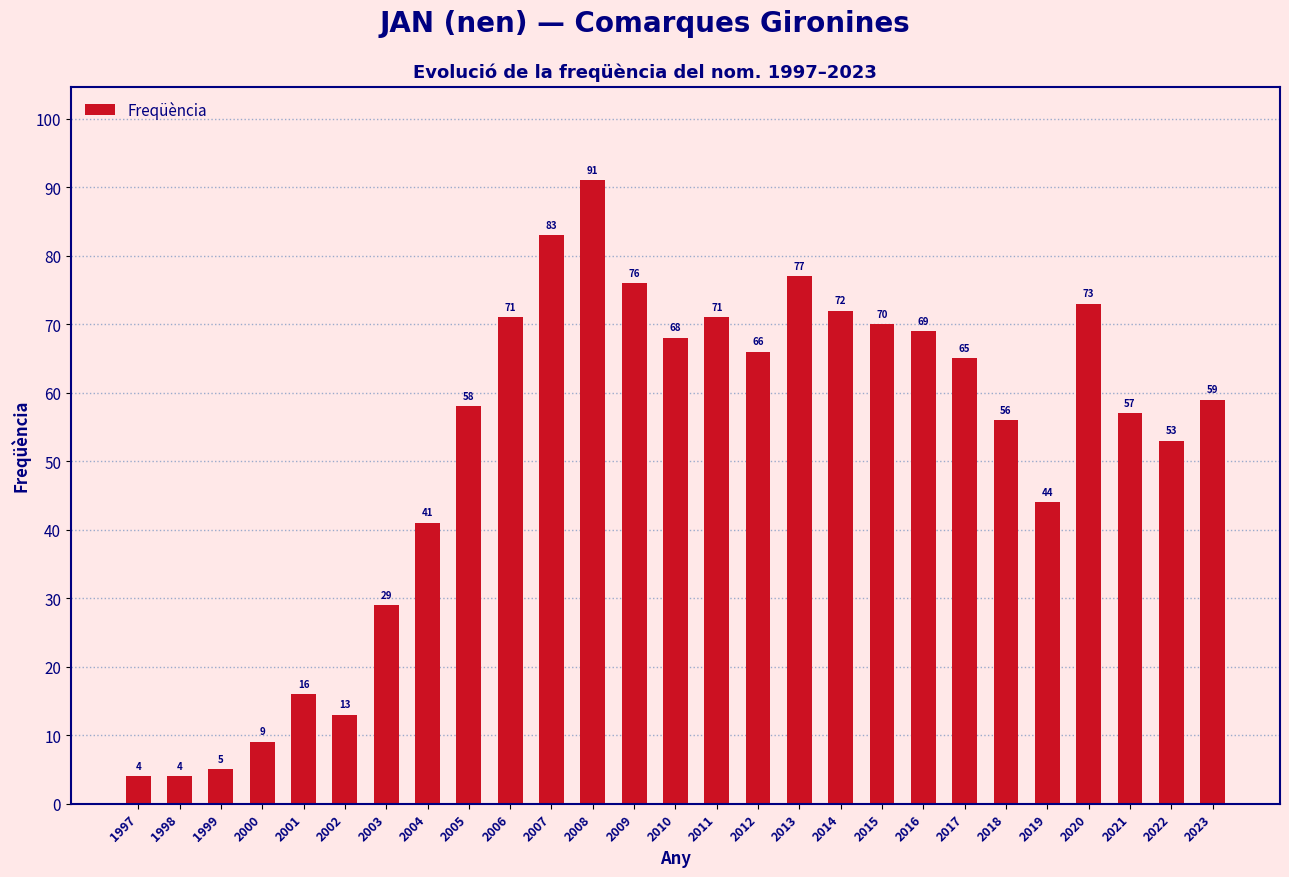

What is the value of the 18th bar from the left?

72